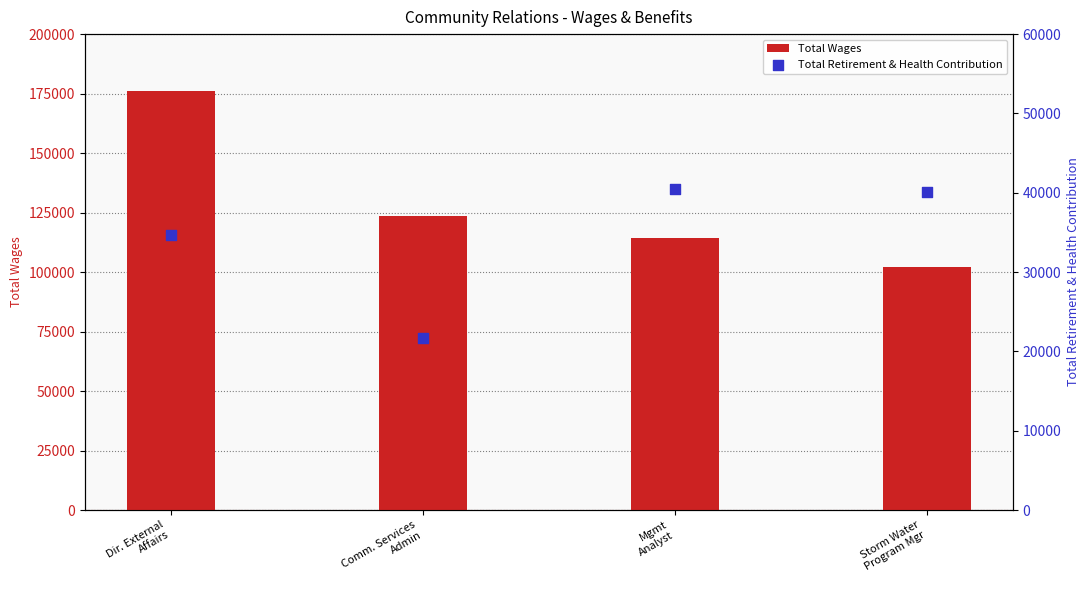

Which series contains the highest Y value?

Total Wages